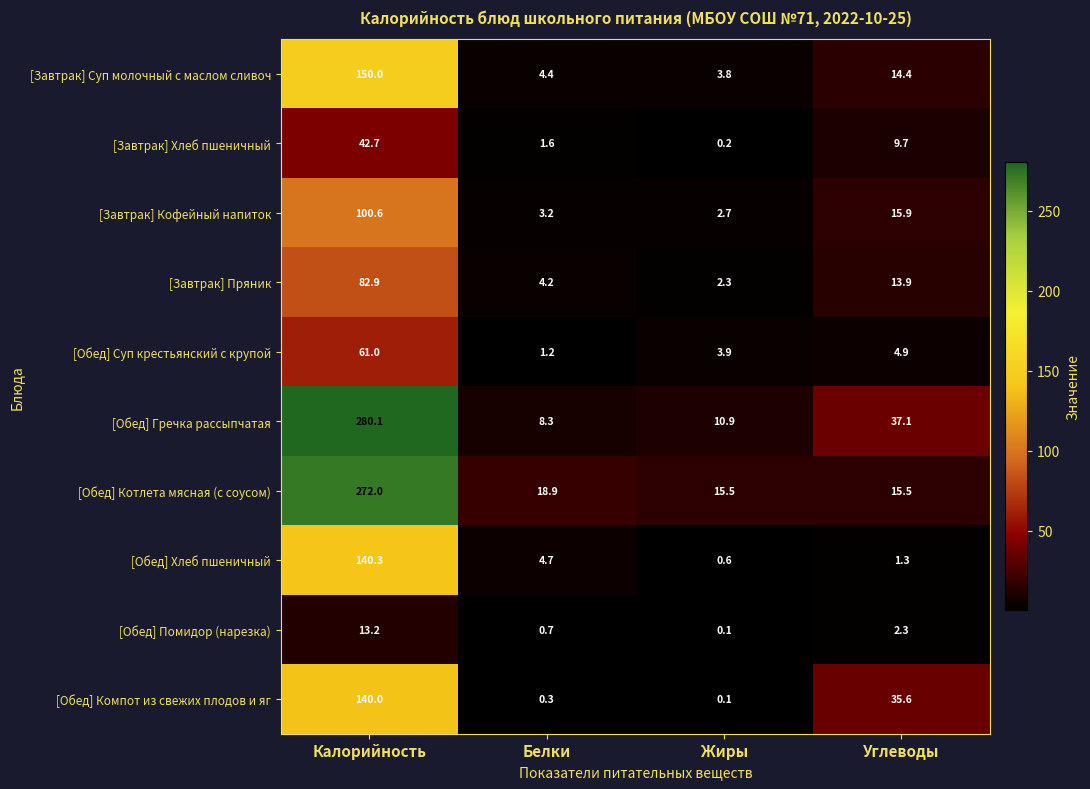

The [Обед] Хлеб пшеничный series shows 234.9 at Калорийность. True or false?

False